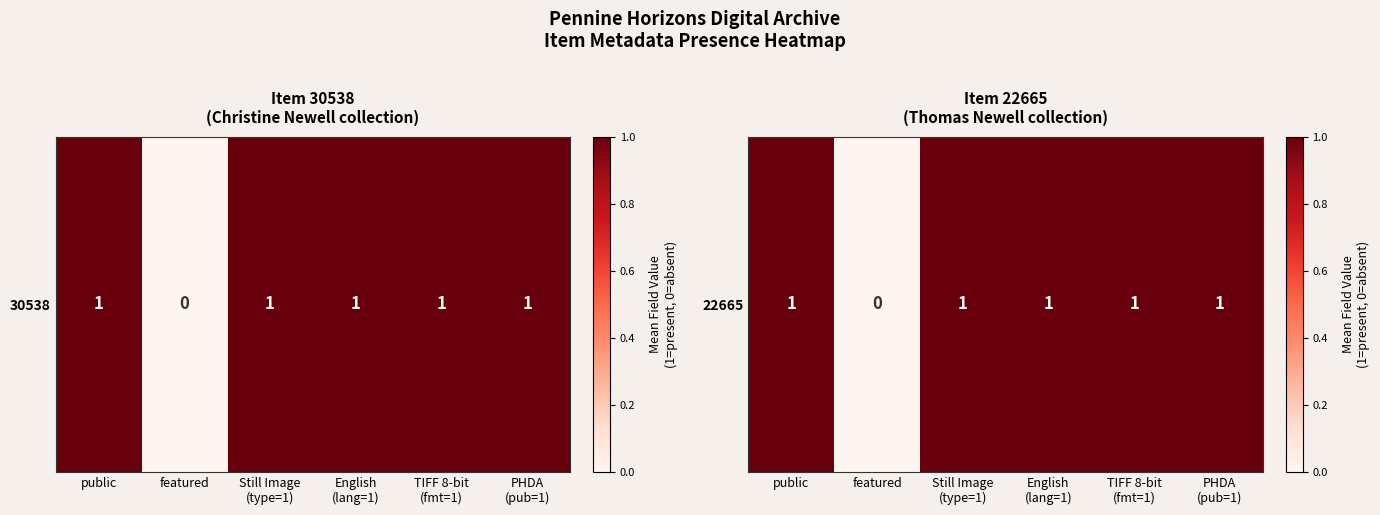

The value at featured is 0. True or false?

True